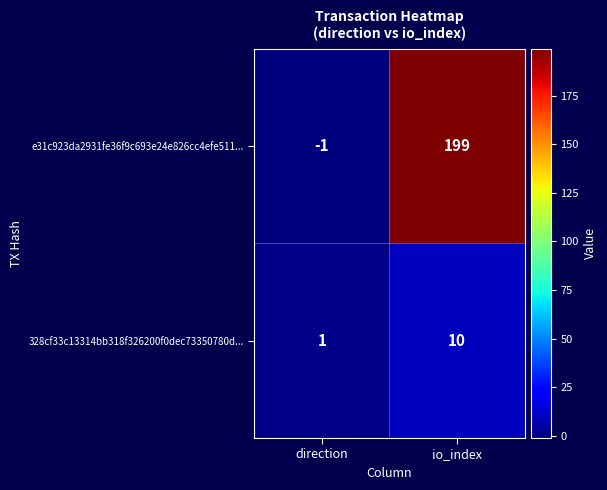

At how many categories does at least one series exceed 44?

1